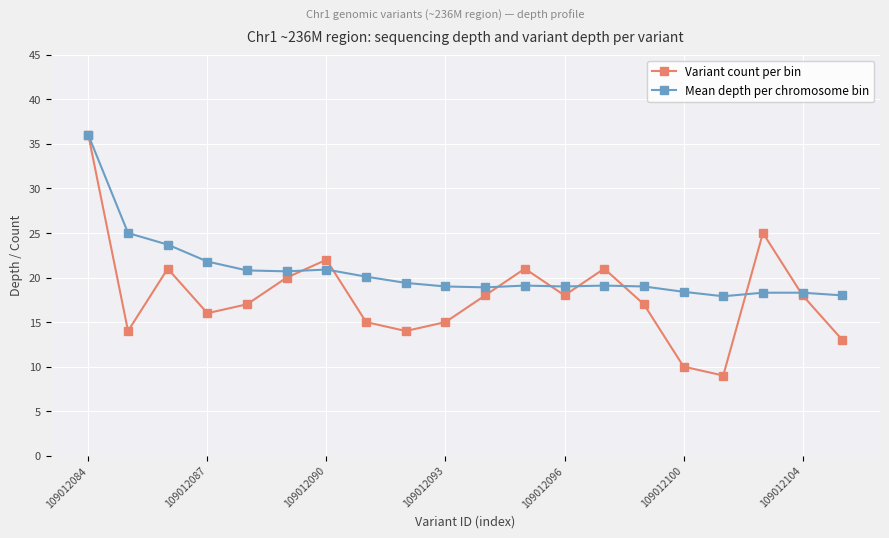

What is the value of the Mean depth per chromosome bin point at the 14th from the left?

19.1